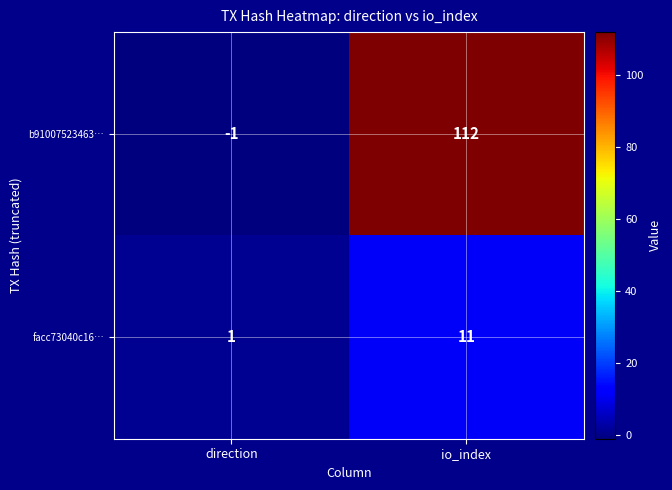

How many distinct data groups are displayed?

2